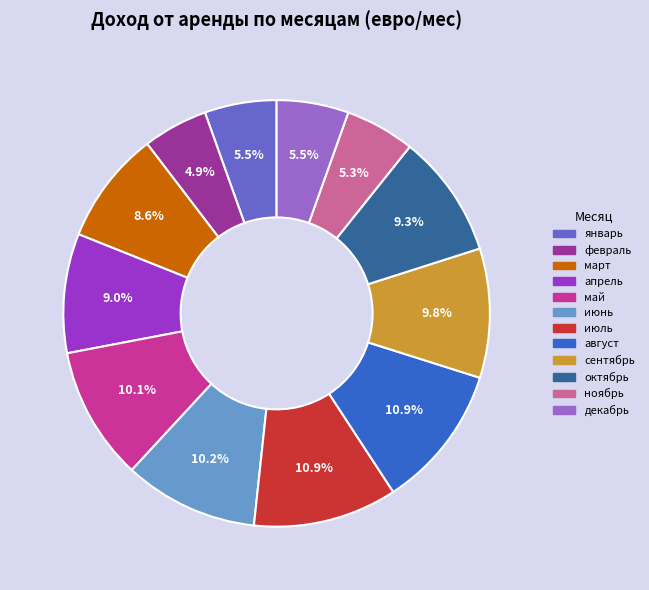

Combined, do август and январь account for over 50%?

No